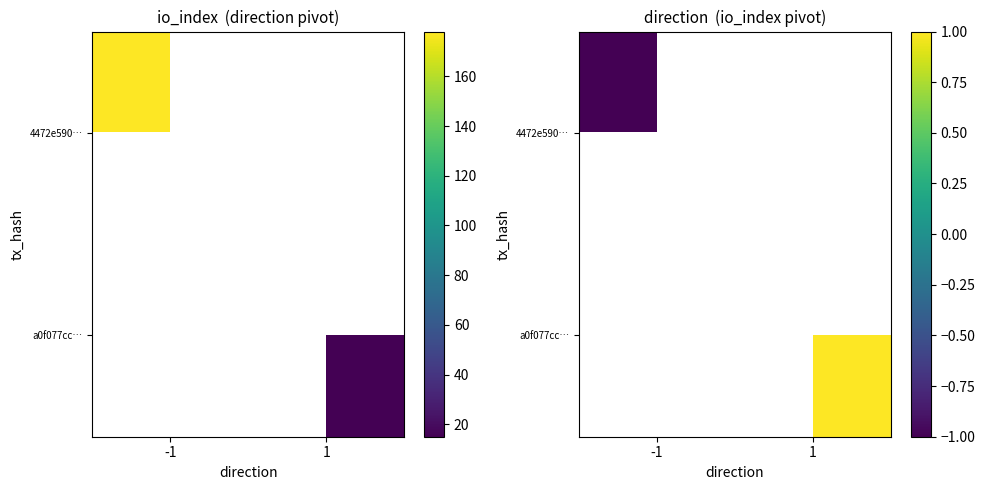

At which category does the chart reach its minimum across all series?

-1